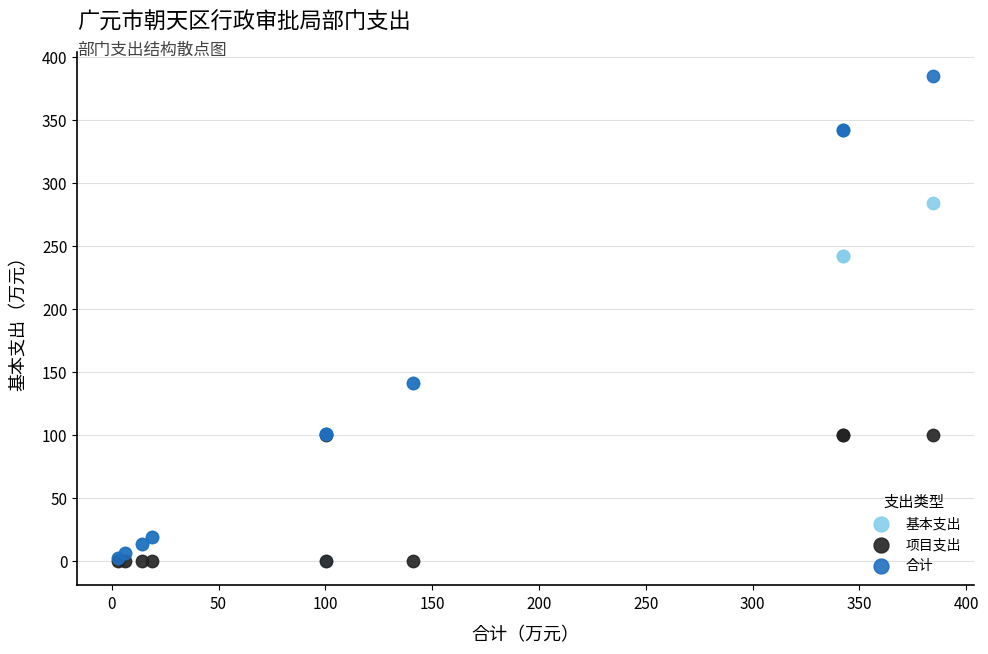

Which series has the largest Y range (max minus min)?

合计